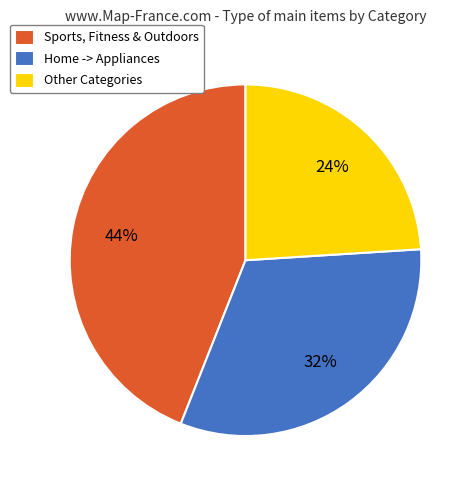

Is there a majority slice in this chart?

No